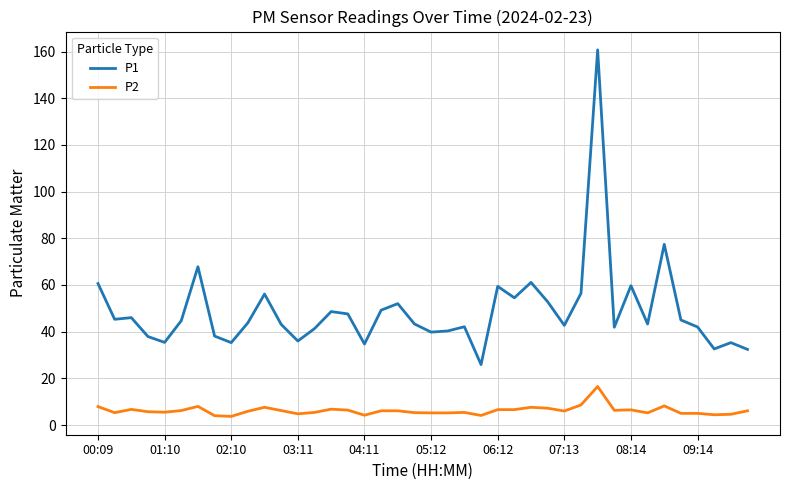

True or false: P1 and P2 intersect in this chart.

False